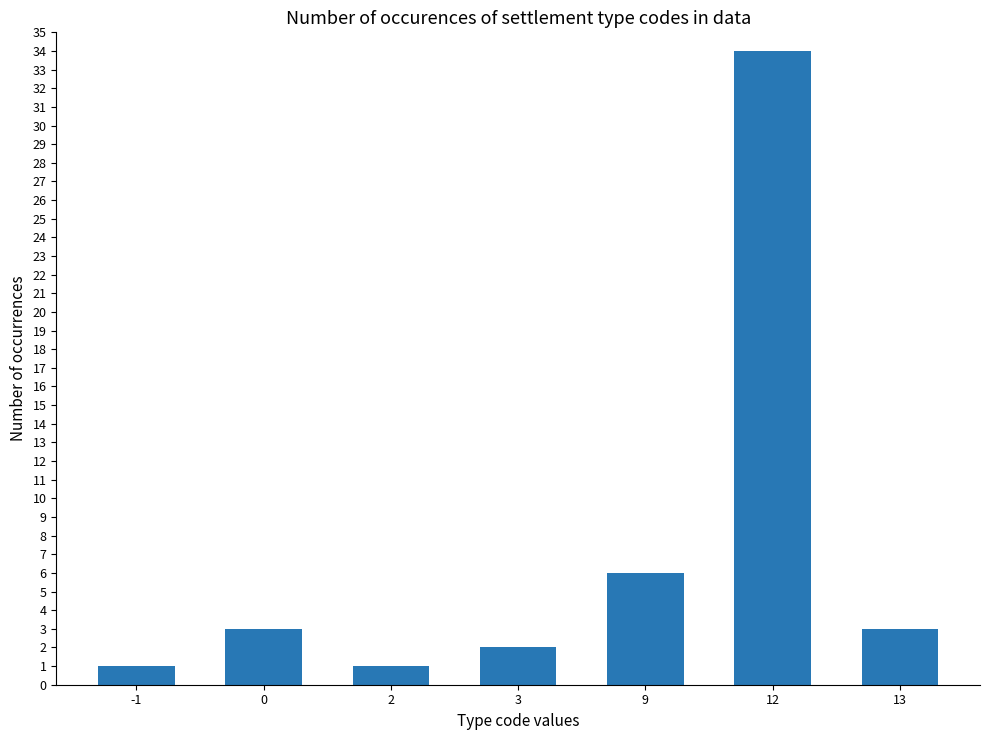

True or false: the data shows 6 at 9.

True